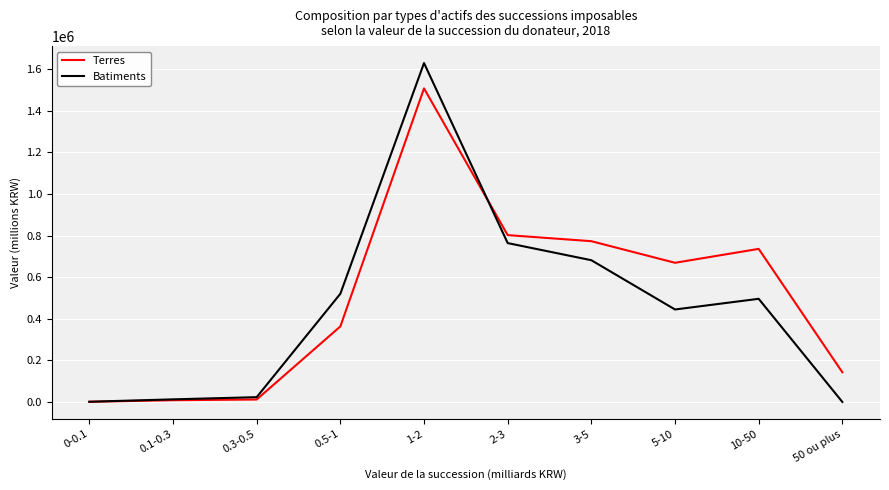

What is the total value across all series at 1-2?

3136903